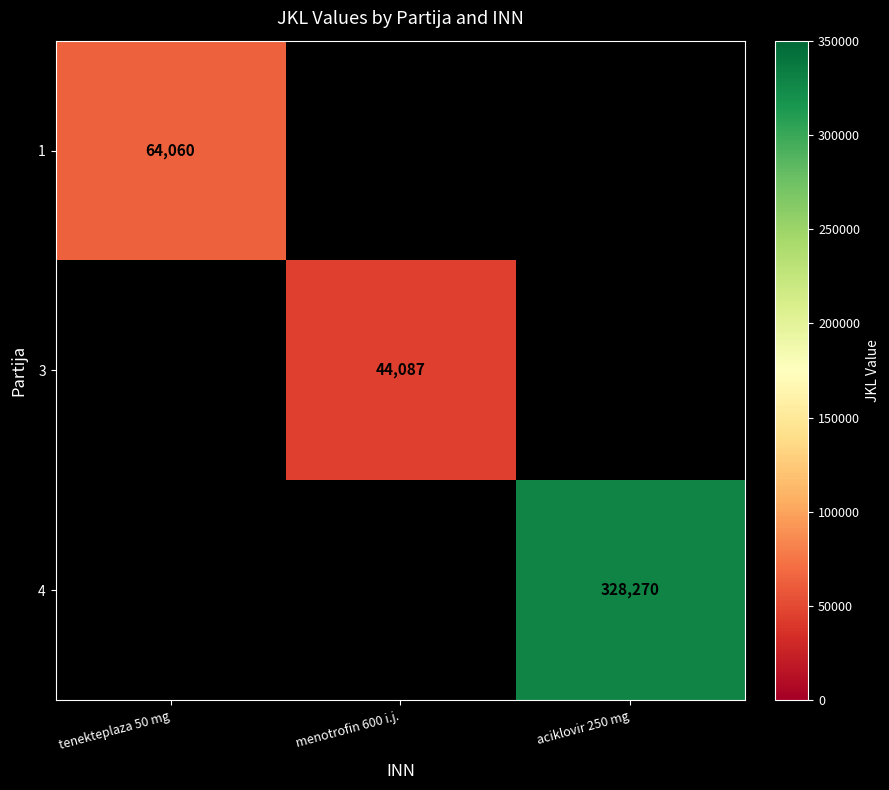

True or false: 1 has a value of 64060 at tenekteplaza 50 mg.

True